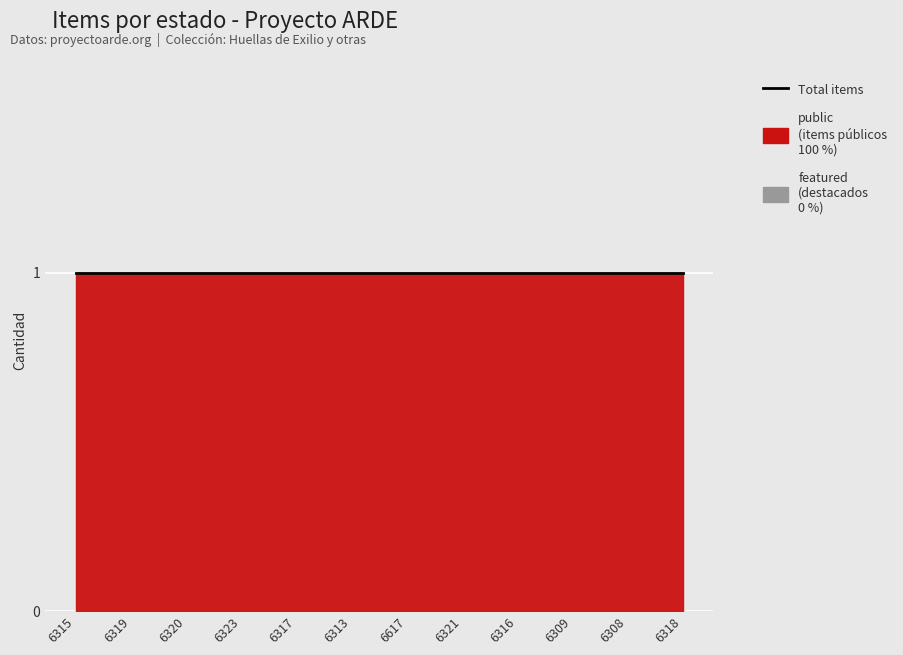

True or false: public has a value of 0 at 6323.

False